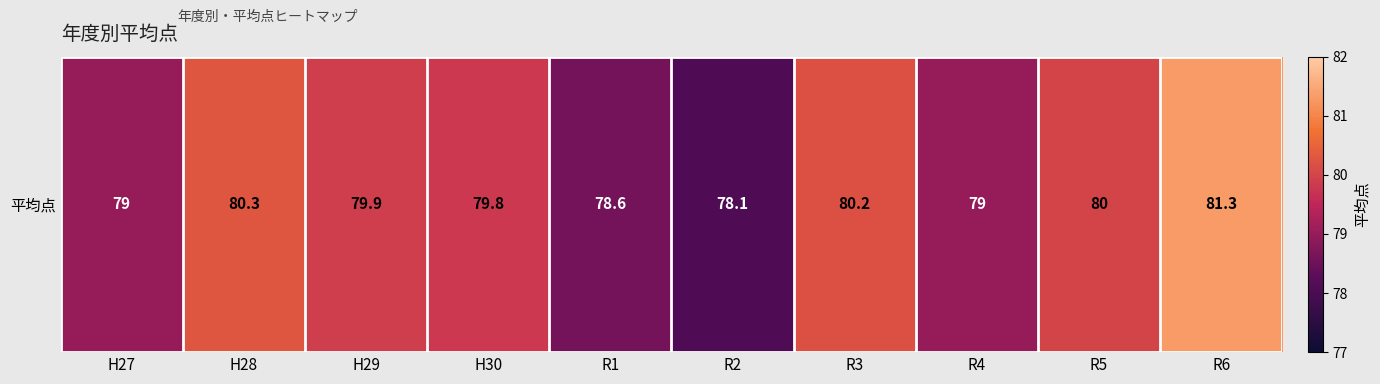

Where does the data first go above 79?

H28